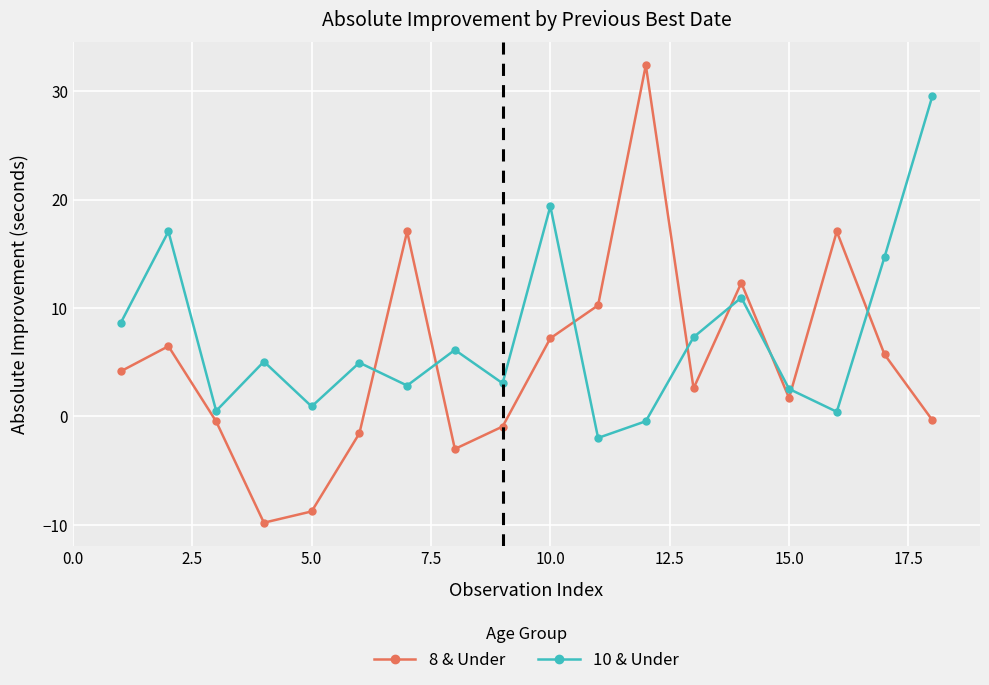

How many intersections are there between 10 & Under and 8 & Under?

8